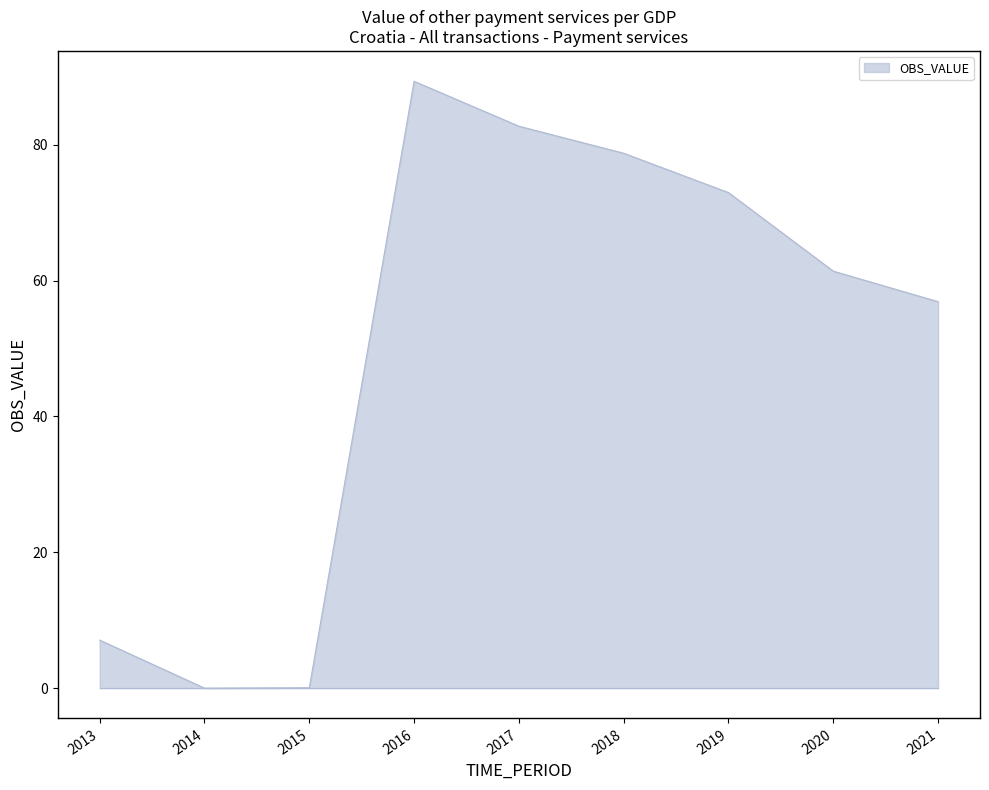

What is the change in value from 2013 to 2014?

-7.1